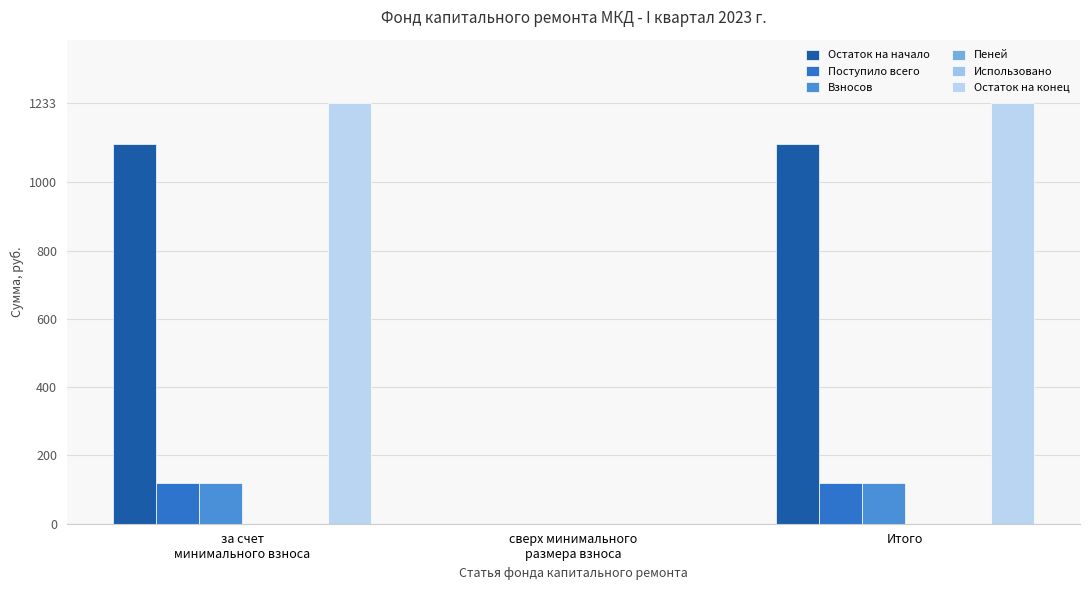

What is the label of the 1st bar from the left?

за счет
минимального взноса